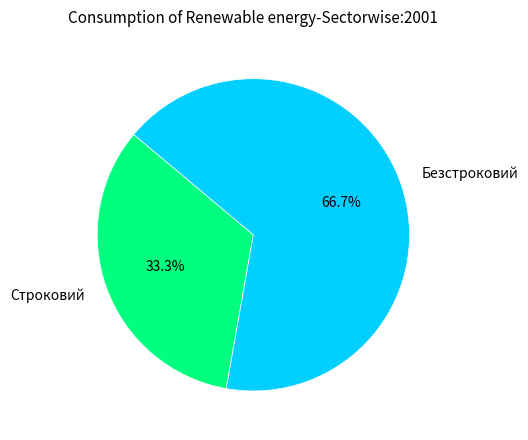

Does Безстроковий account for over 50% of the chart?

Yes